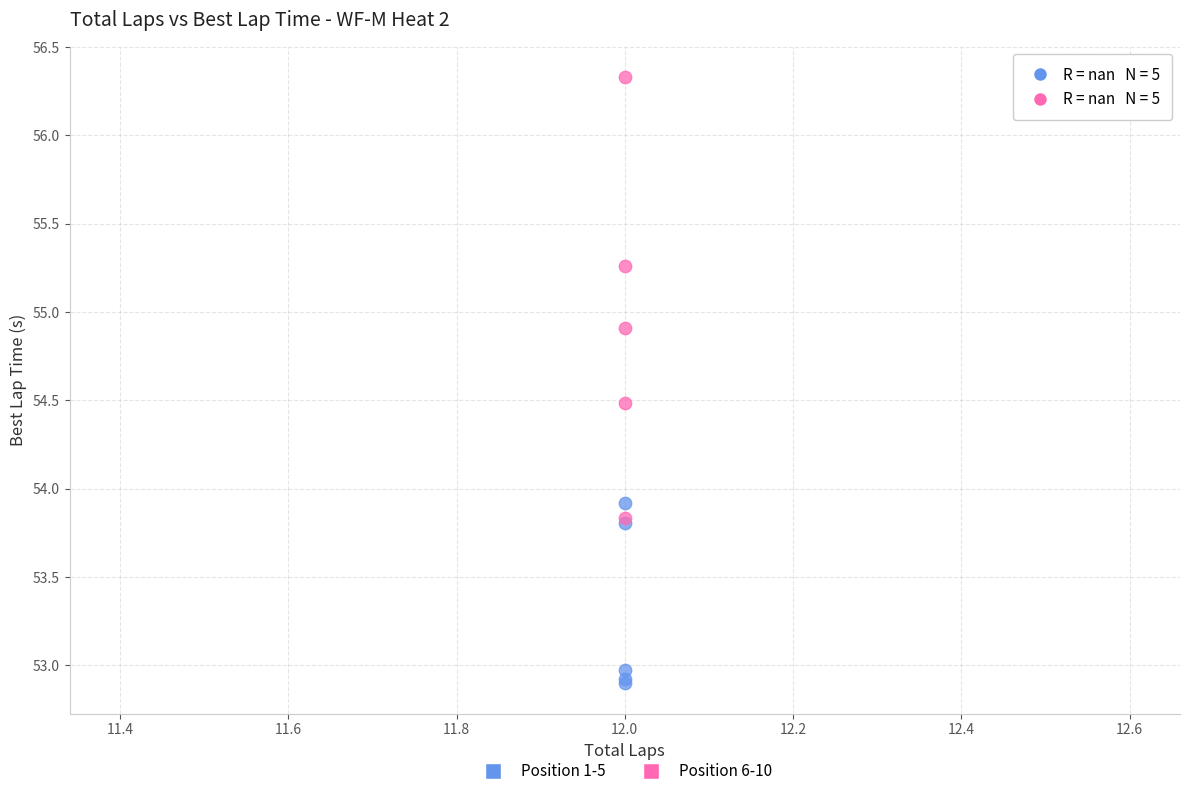

Across all series, what Y value is closest to 54?

53.9